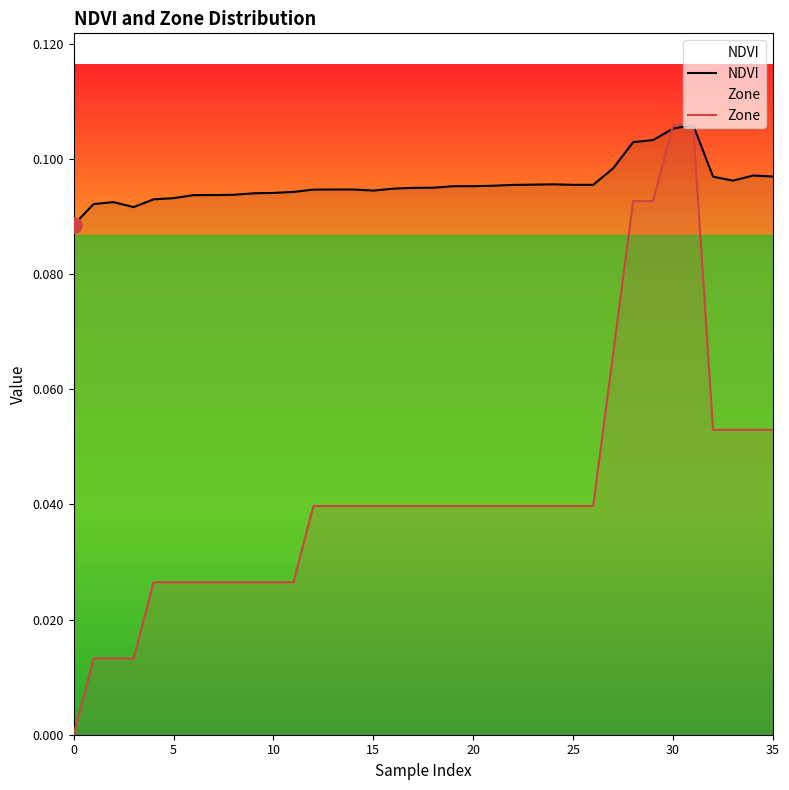

Which series contains the highest Y value?

NDVI